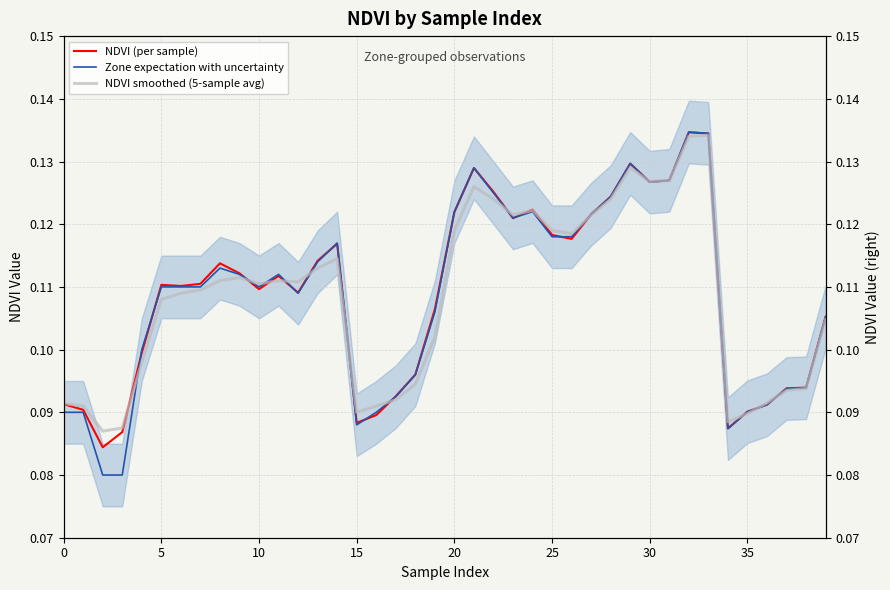

After their last crossing, which series has the higher values: NDVI (per sample) or NDVI smoothed (5-sample avg)?

NDVI (per sample)